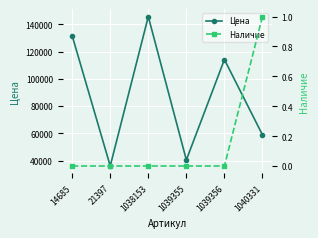

Rank the series at 1038153 from highest to lowest value.

Цена, Наличие